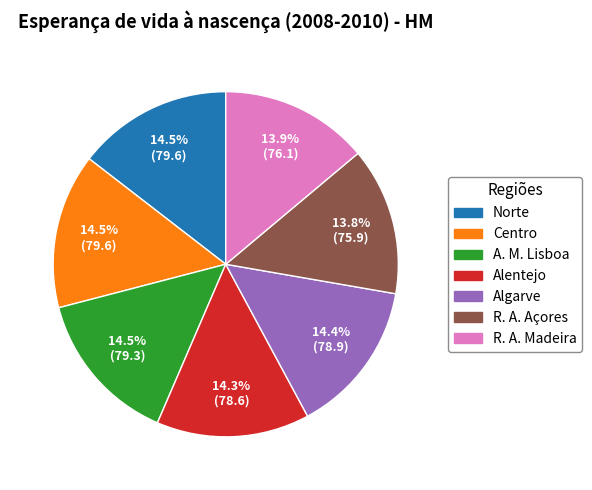

Is there any slice that represents more than half of the pie?

No